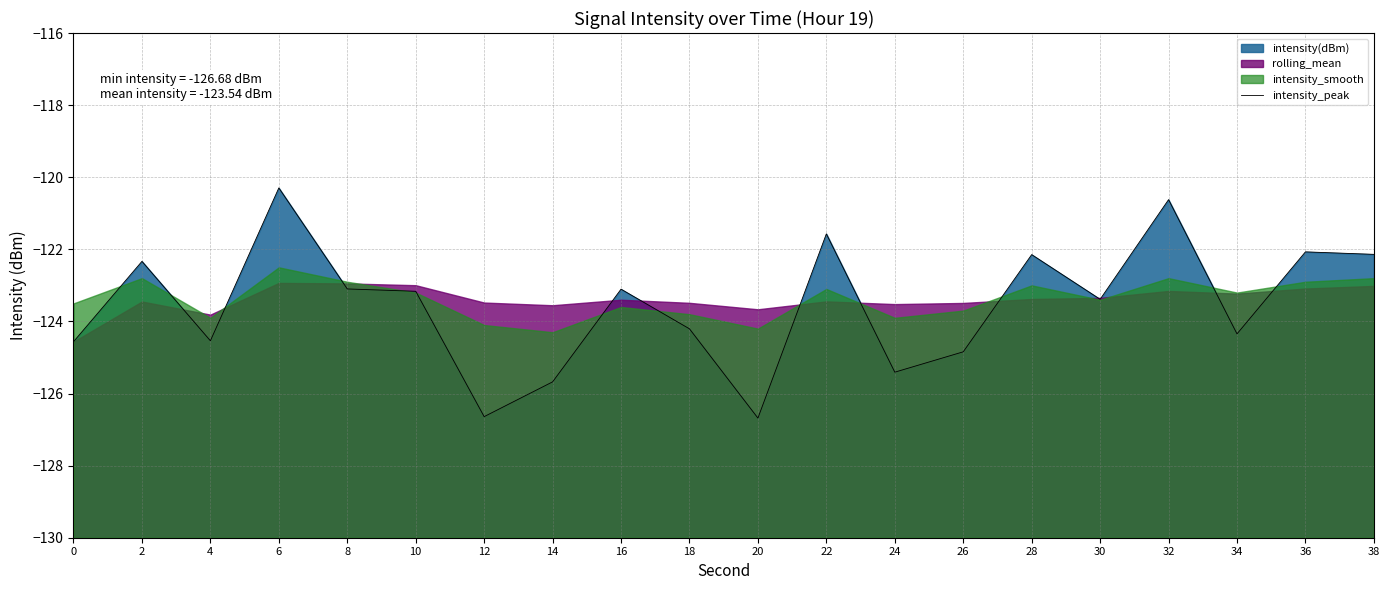

What is the difference between the maximum and minimum values?

6.4